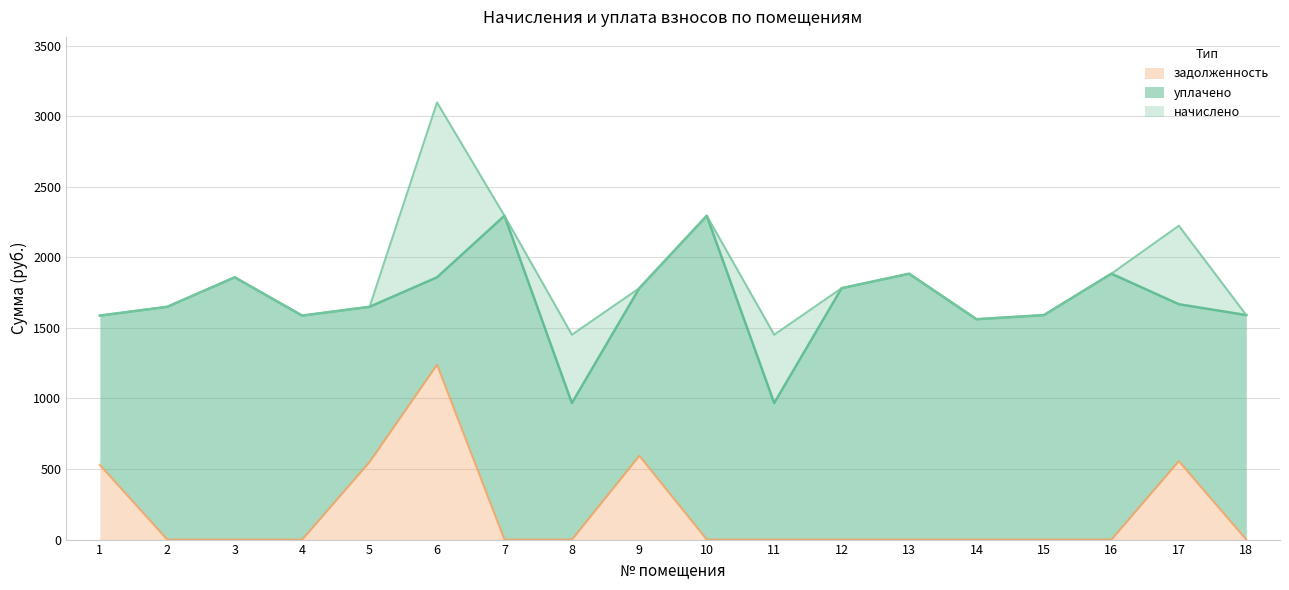

The value of задолженность at 18 is 0.0. True or false?

True